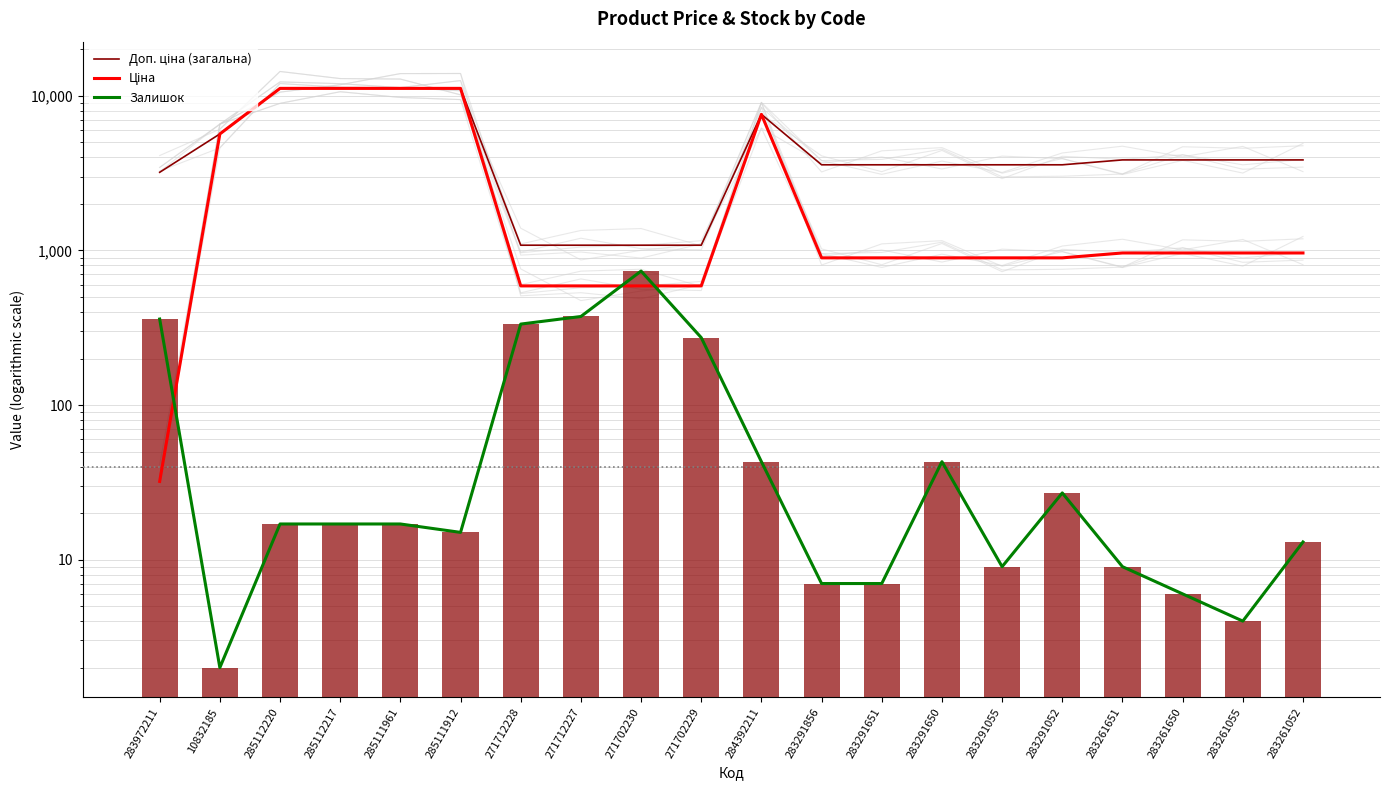

Are the bars horizontal?

No